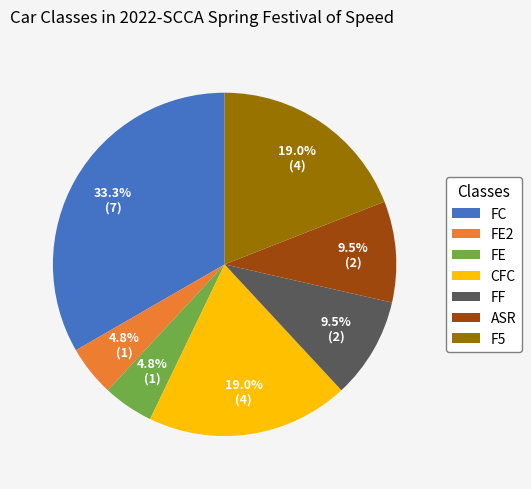

To the nearest percent, what is the combined percentage of F5 and ASR?

29%